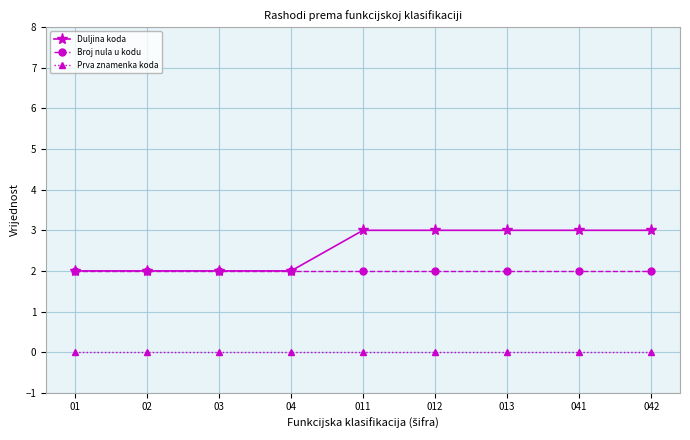

Is this an area chart (filled region under the line)?

No